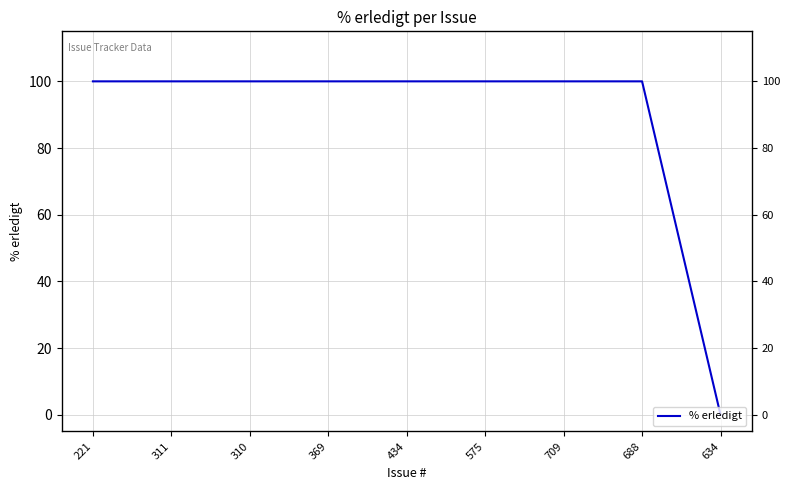

List the labels in order of value, smallest first.

634, 221, 311, 310, 369, 434, 575, 709, 688